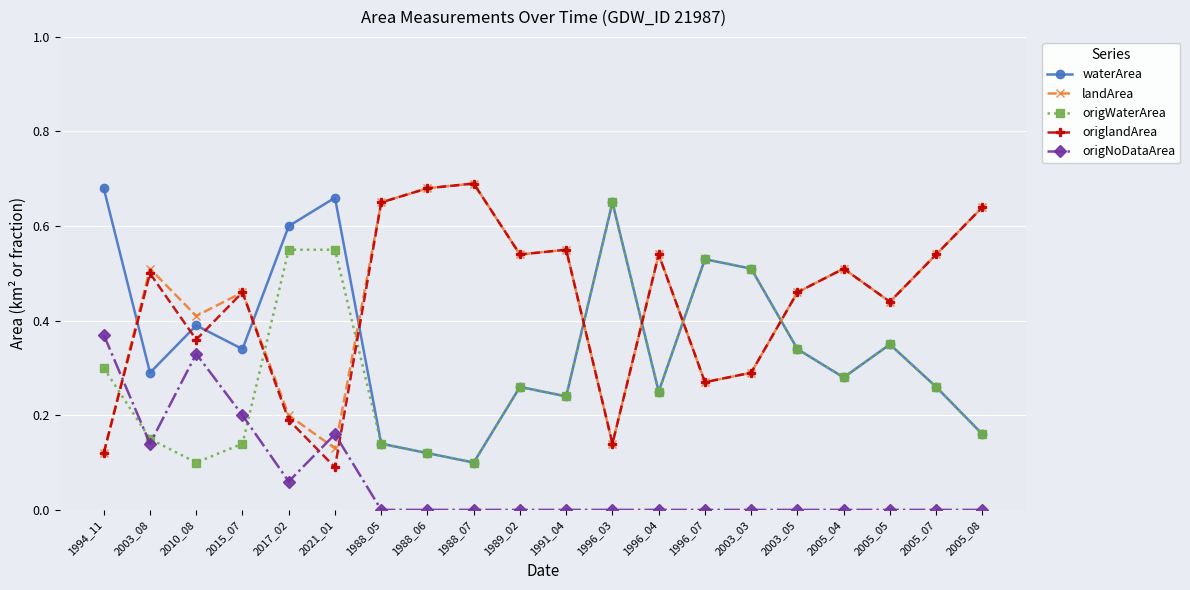

Is this an area chart (filled region under the line)?

No